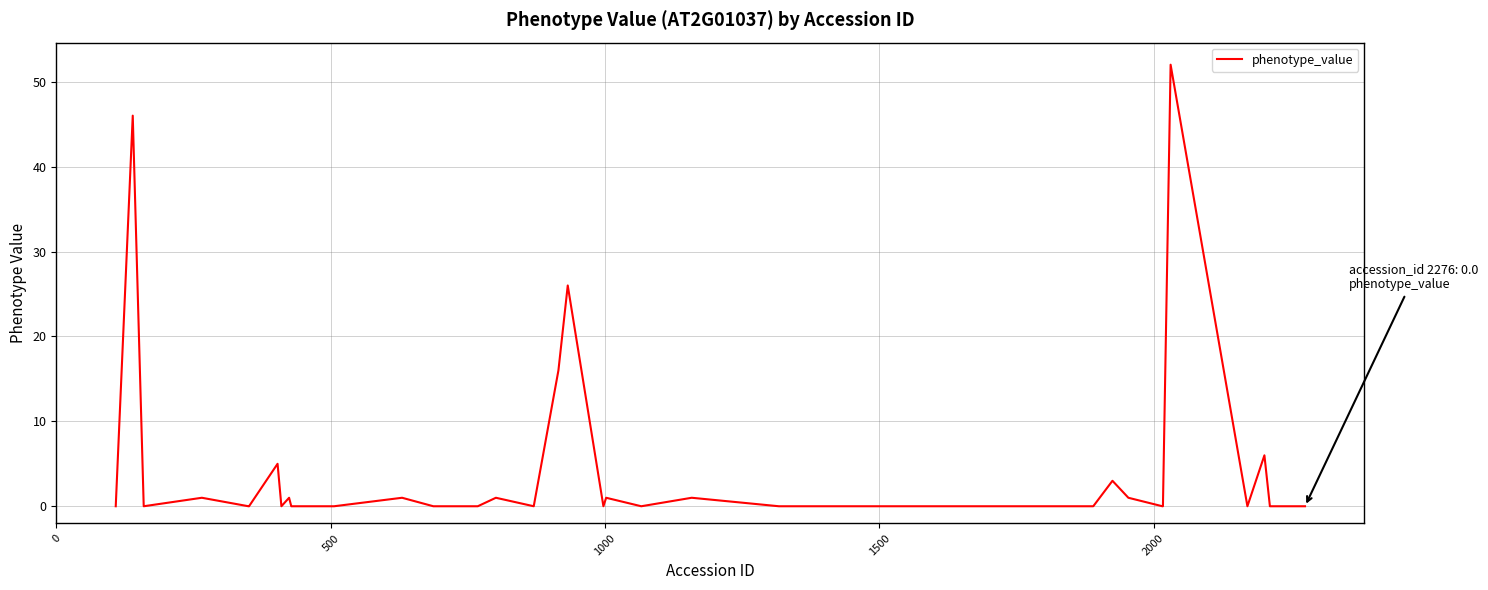

Reading left to right, list all the values displayed in this chart.

0	46	0	1	0	0	5	0	1	0	0	1	0	0	0	0	1	0	16	26	0	1	0	1	0	0	0	0	0	0	0	3	1	0	0	52	0	6	0	0